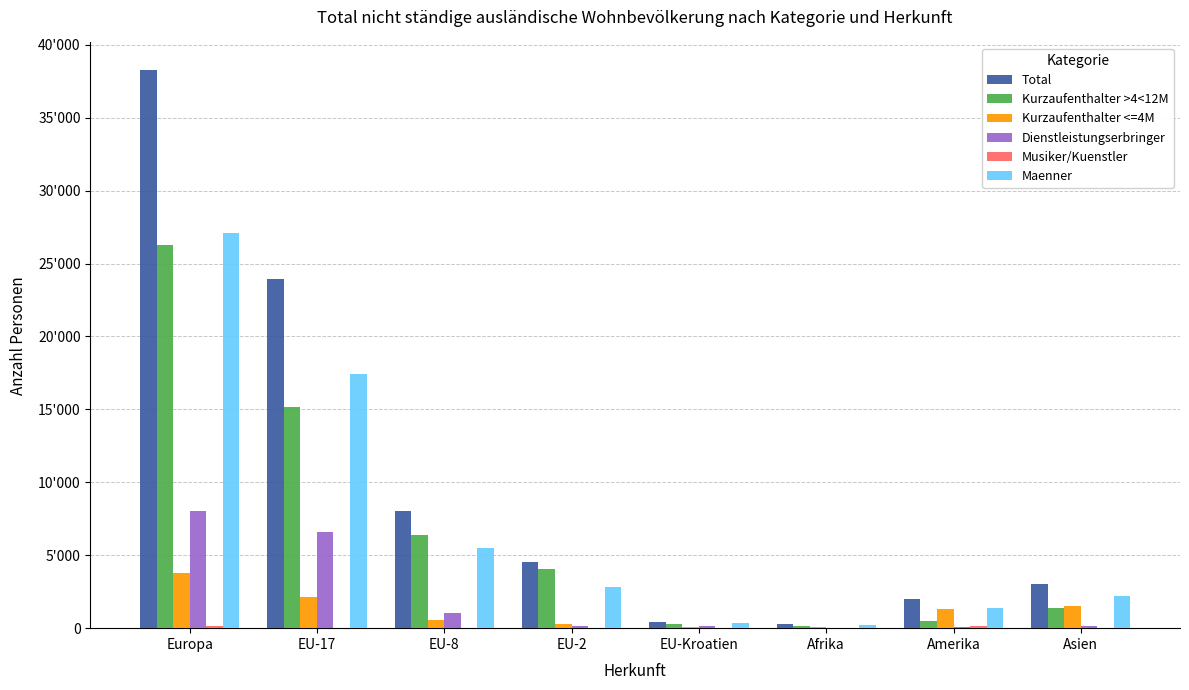

Are the bars grouped side by side (vs. stacked)?

Yes